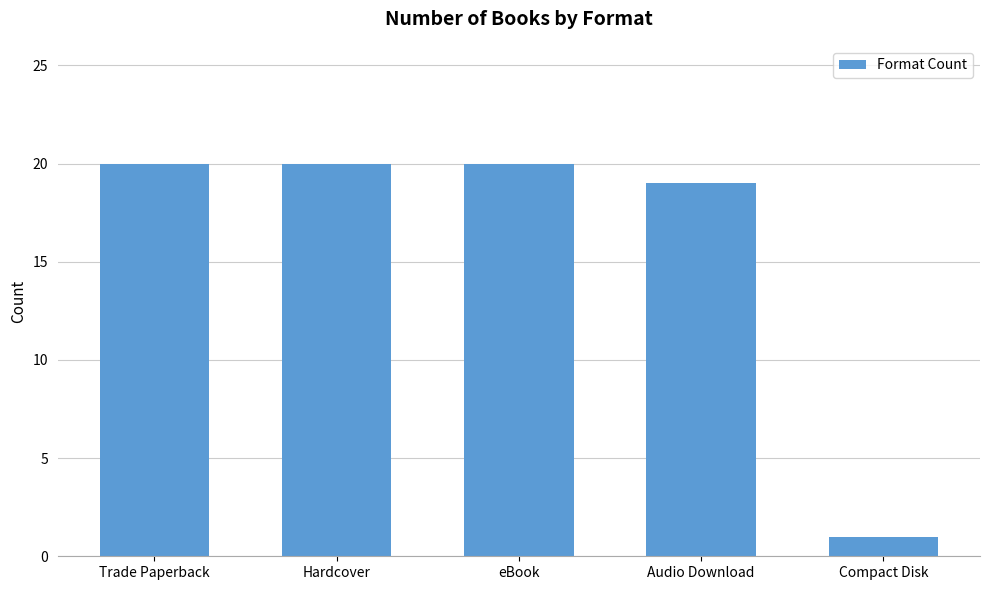

Reading left to right, list all the values displayed in this chart.

Trade Paperback=20	Hardcover=20	eBook=20	Audio Download=19	Compact Disk=1